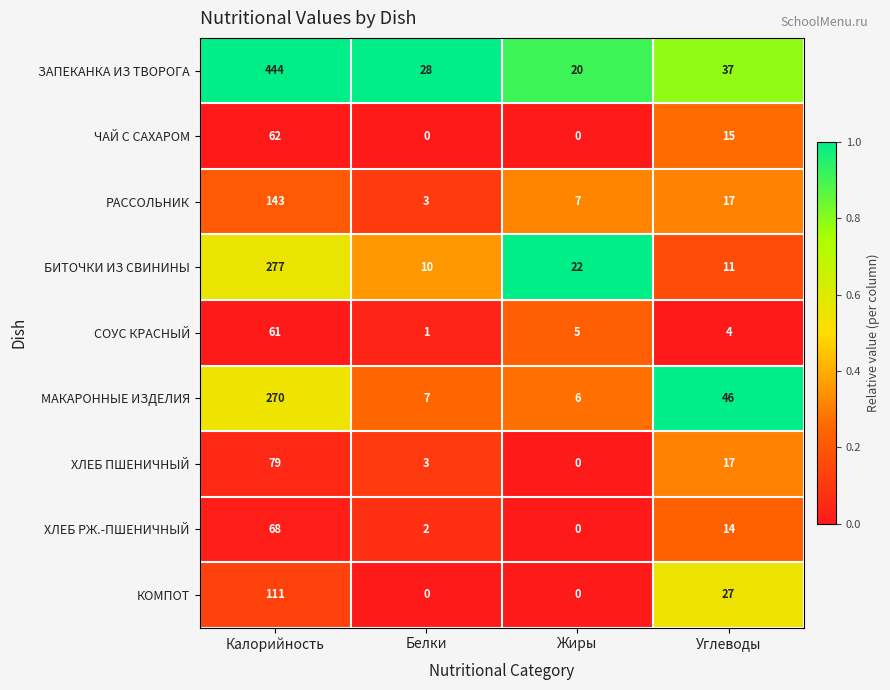

What is the difference between the highest and lowest values at Углеводы?

42